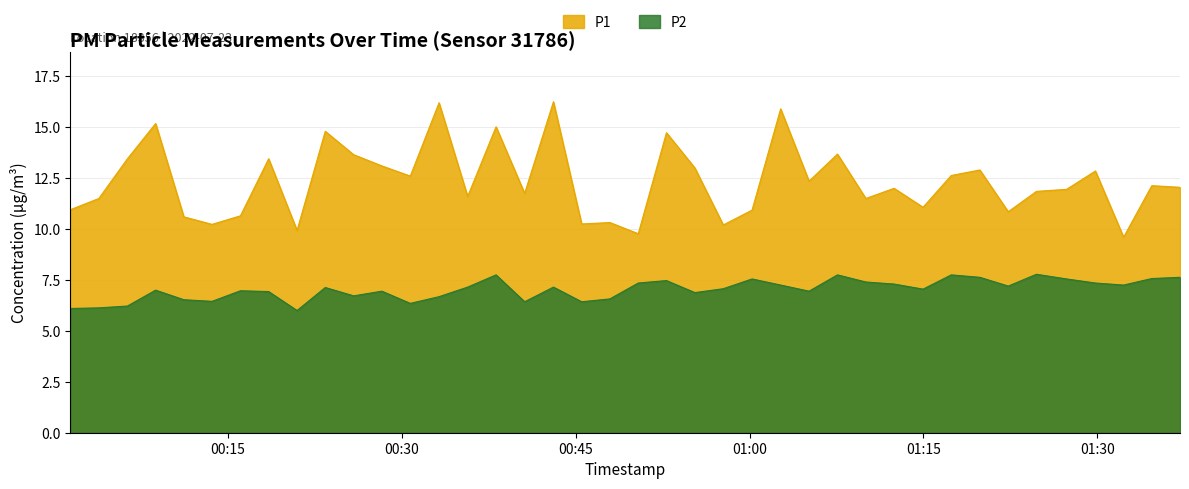

True or false: P1 and P2 intersect in this chart.

False